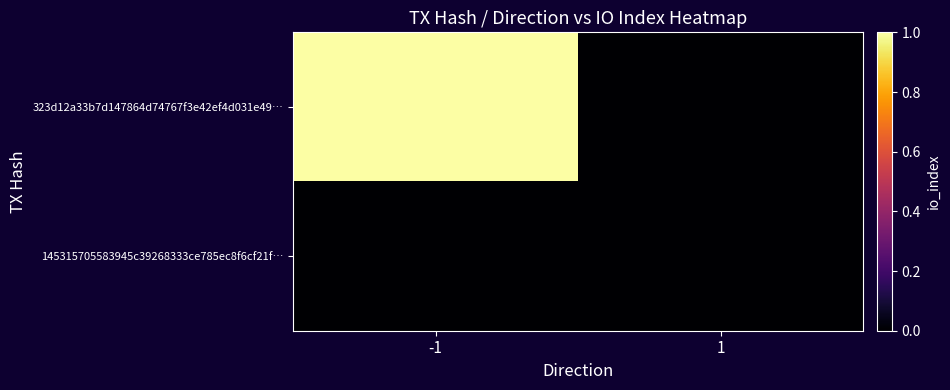

Which series has the largest total across all categories?

323d12a33b7d147864d74767f3e42ef4d031e49…